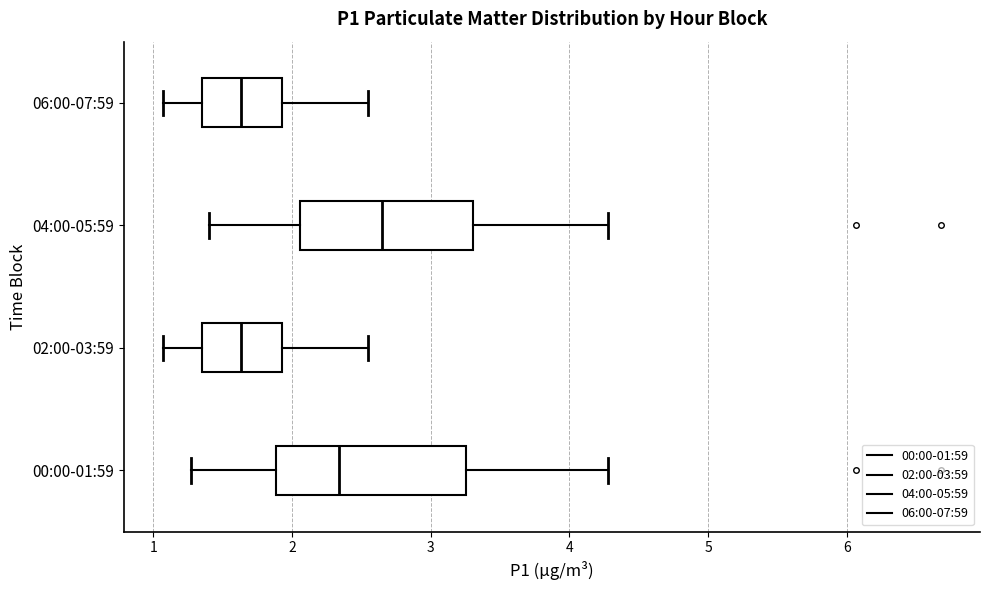

Reading bottom to top, transcribe this box plot: for each box, give where its median line is, the range the box spans, and where its two whiskers end, as read against the x-axis. The values are not printed on the chart, so give them approximately, as read against the axis.

00:00-01:59: median 2.3, box 1.9 to 3.3, whiskers 1.3 to 4.3
02:00-03:59: median 1.6, box 1.4 to 1.9, whiskers 1.1 to 2.6
04:00-05:59: median 2.7, box 2.1 to 3.3, whiskers 1.4 to 4.3
06:00-07:59: median 1.6, box 1.4 to 1.9, whiskers 1.1 to 2.6